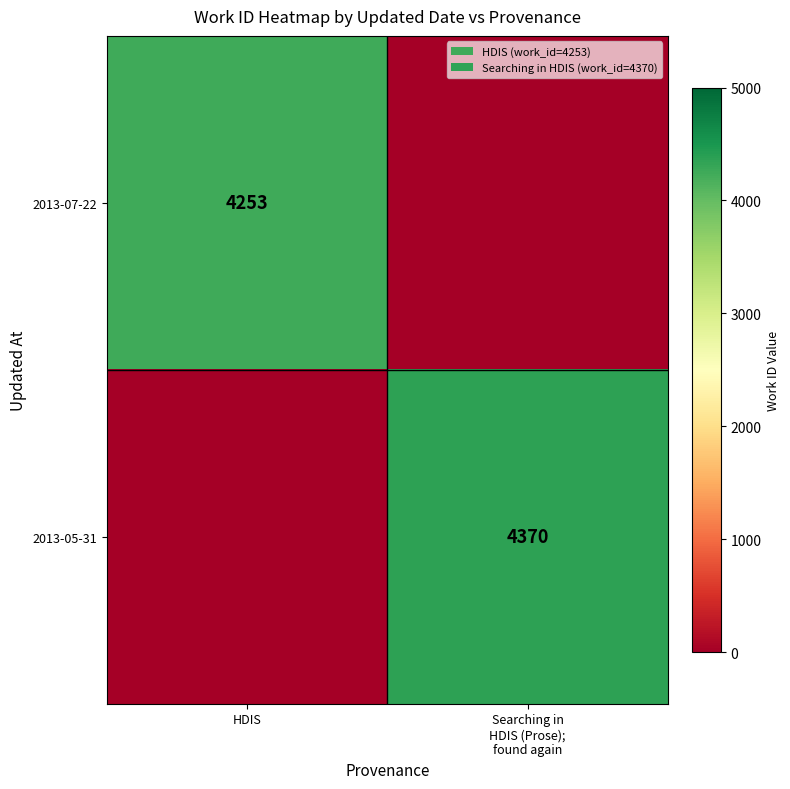

The 2013-07-22 series shows 4253 at HDIS. True or false?

True